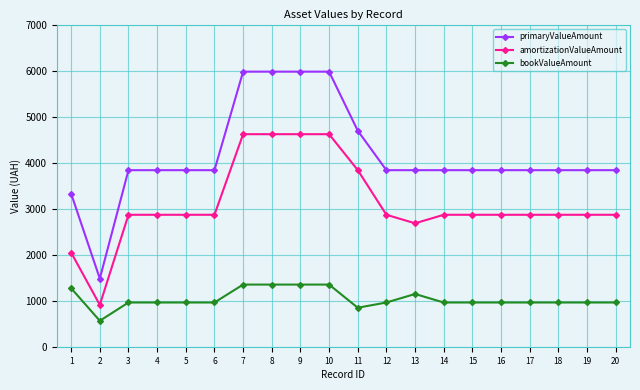

At which category does primaryValueAmount reach its first local valley?

2